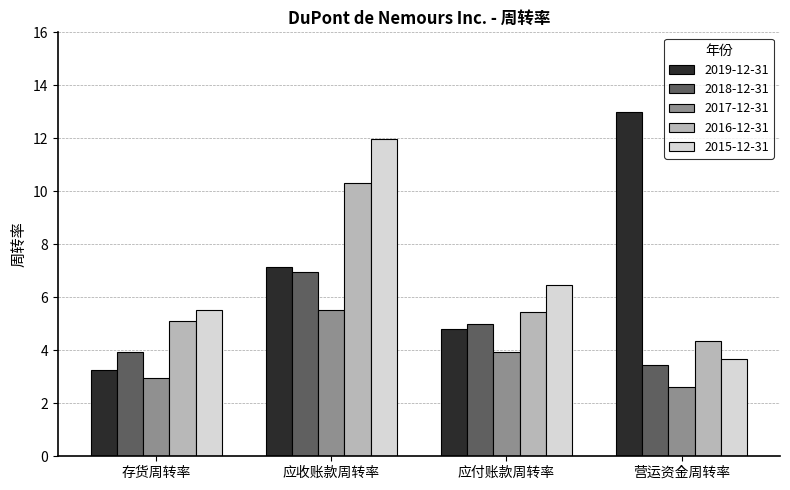

At how many categories does at least one series exceed 5?

4